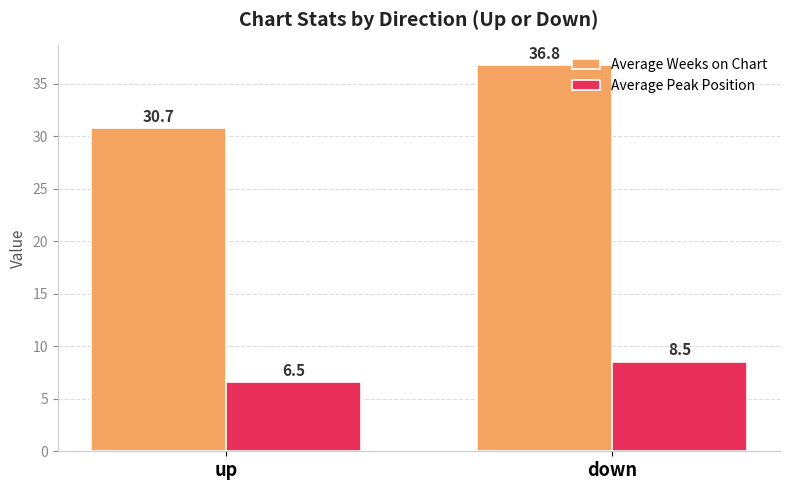

What is the difference between the highest and lowest values at up?

24.2